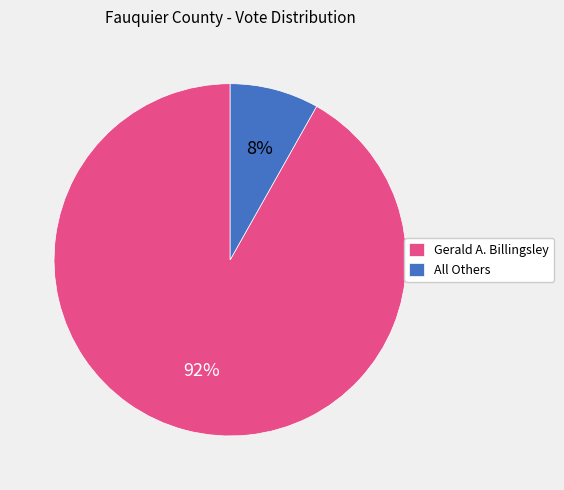

Which category has the smallest portion of the pie?

All Others